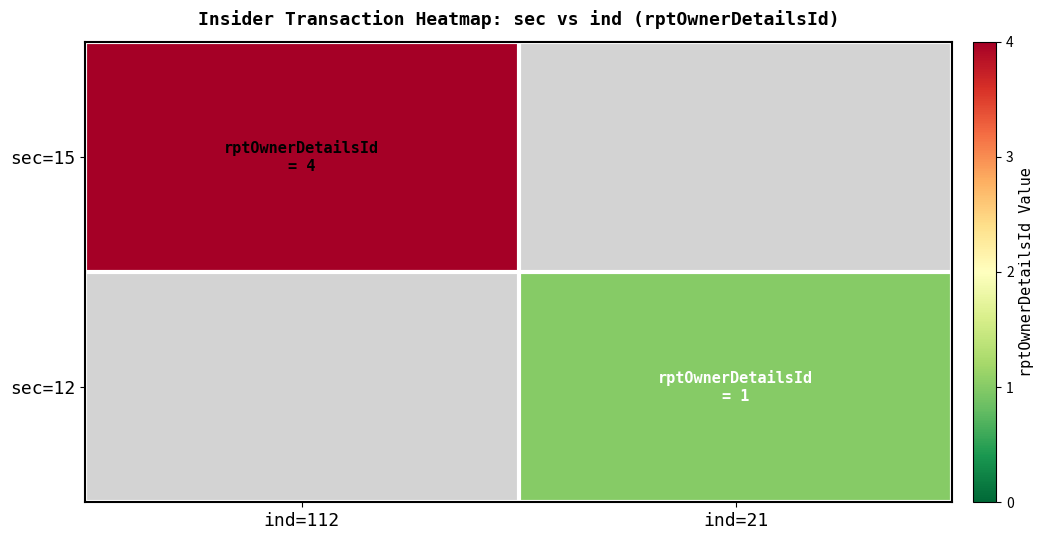

How many values in sec=12 are above zero?

1